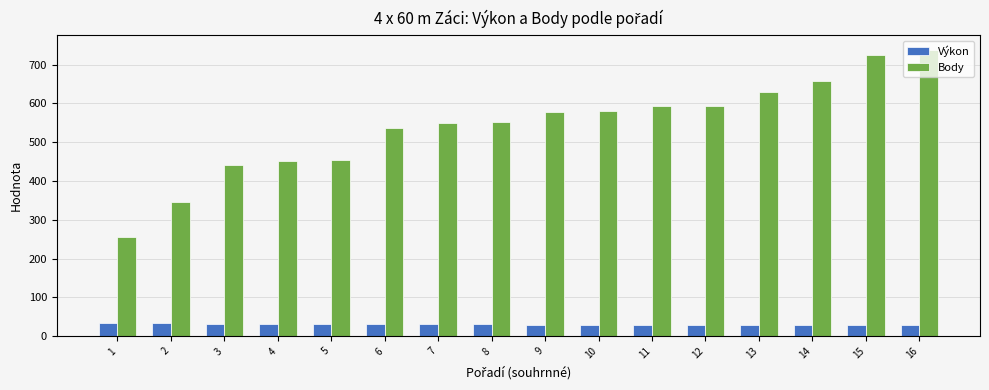

What is the difference between the maximum and minimum values in the Body series?

483.0